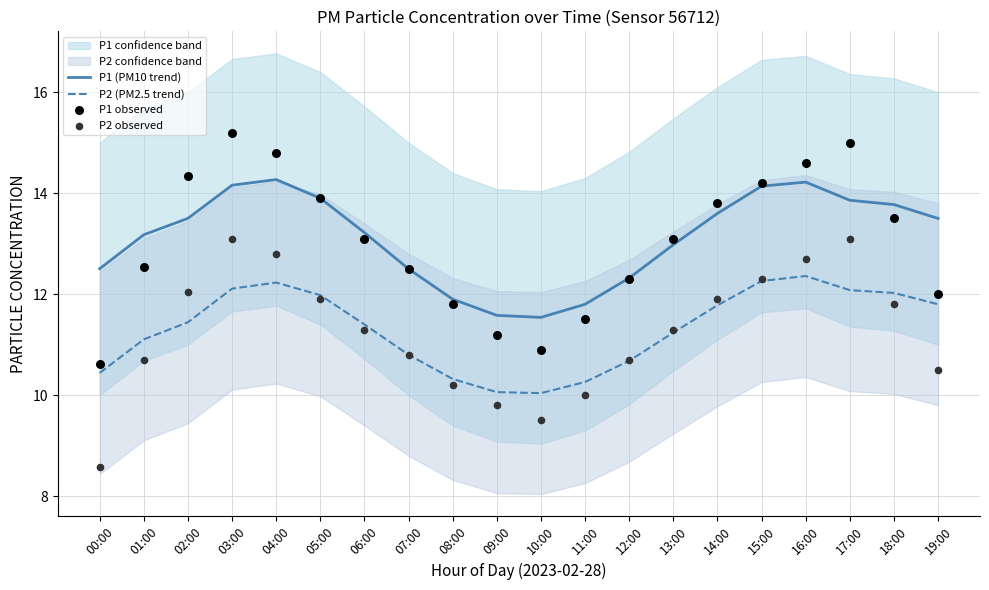

At which category is the sum across all series the highest?

03:00